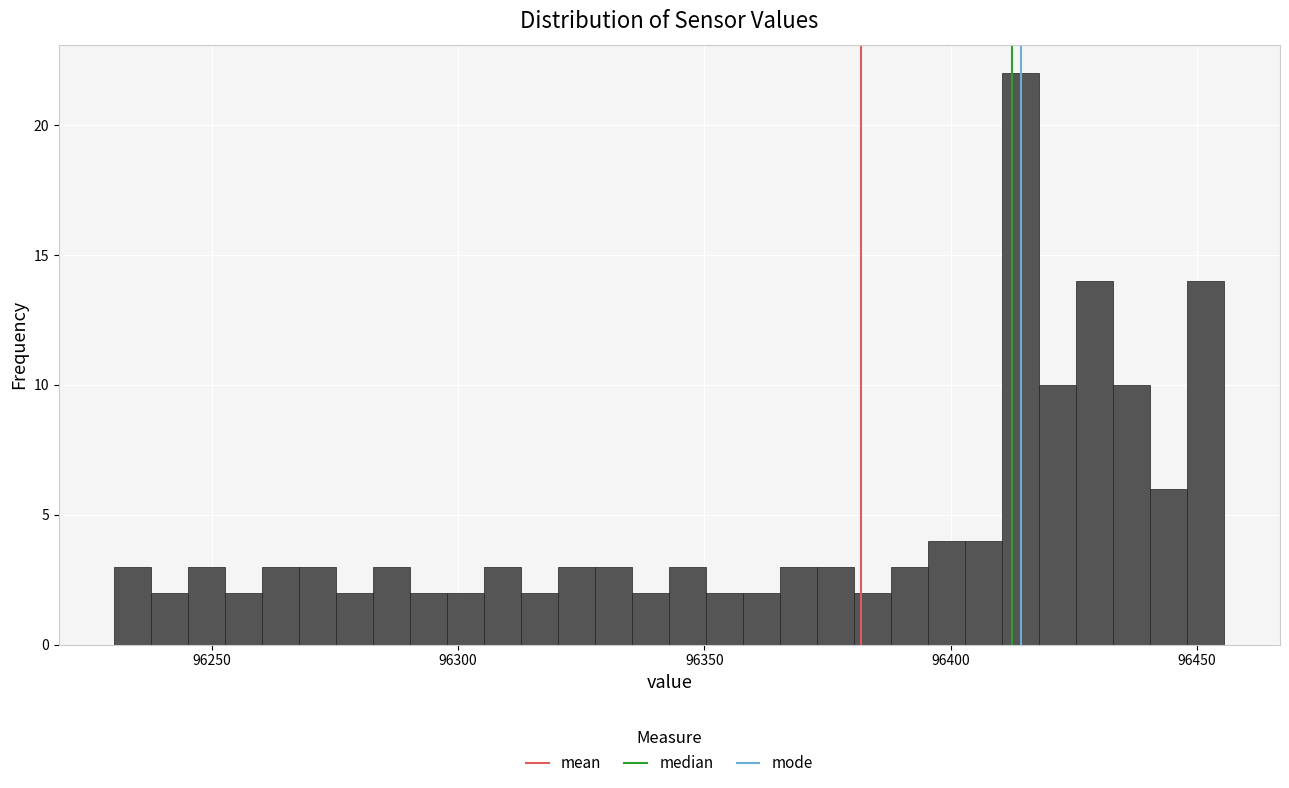

Read against the x-axis, roughly where is the centre of the tallest bar?

96415